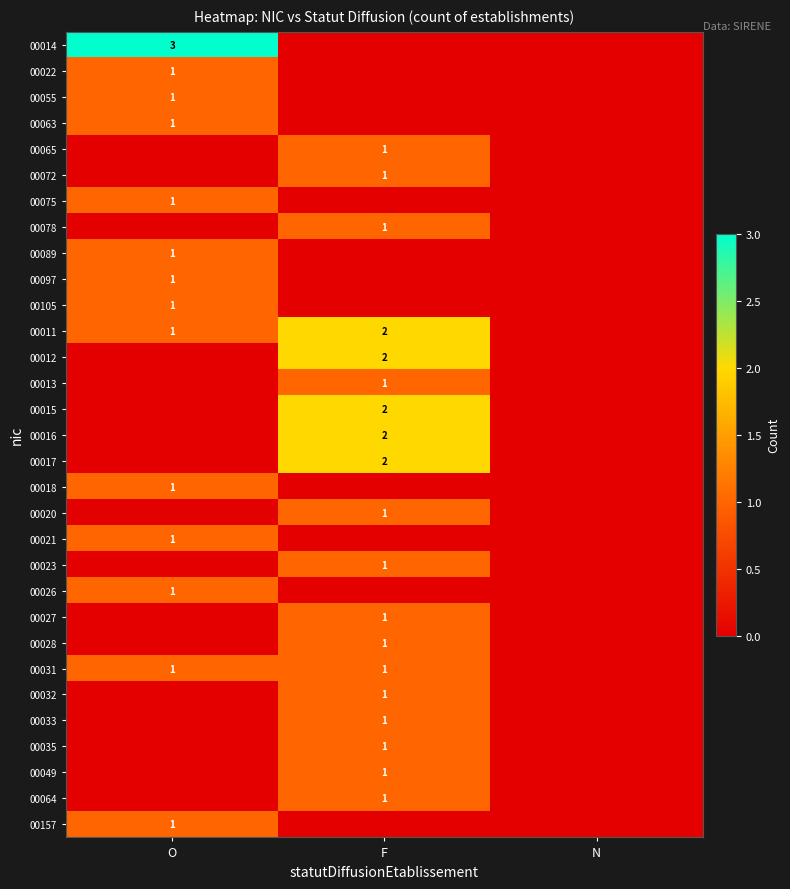

What is the spread (max minus min) of values at O?

3